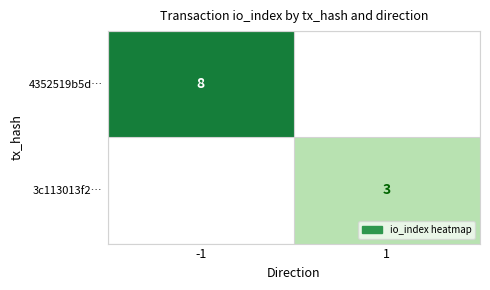

Is it true that 4352519b5d… equals 2 at -1?

False